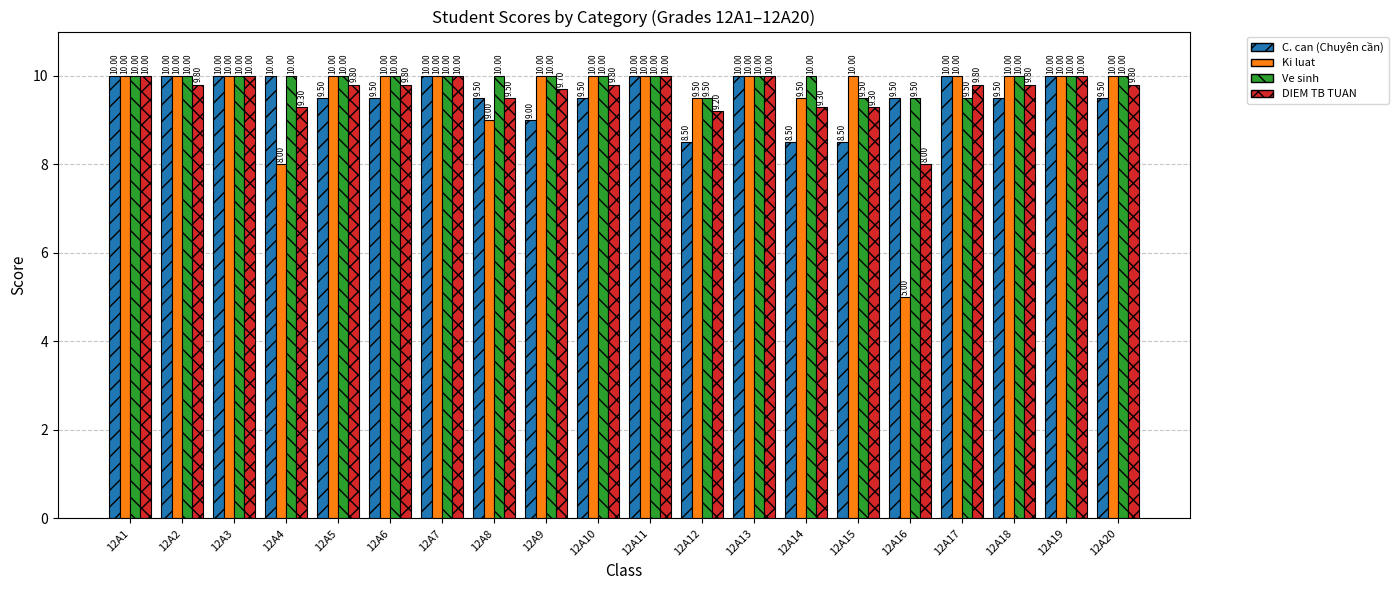

Which series has the widest spread of values?

Ki luat